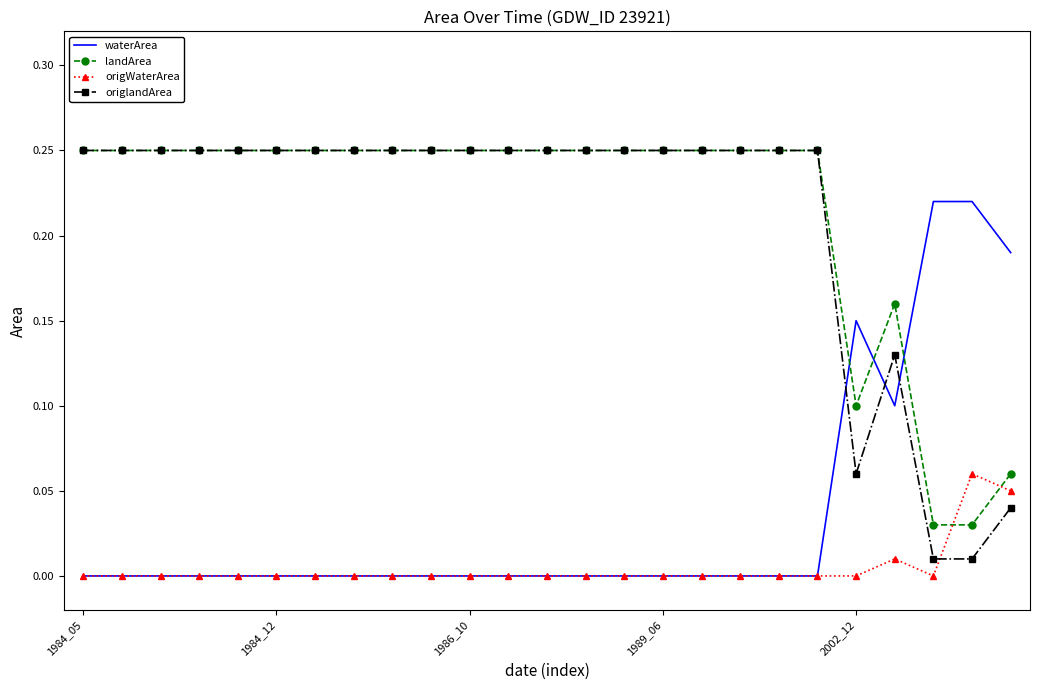

After their last crossing, which series has the higher values: waterArea or landArea?

waterArea